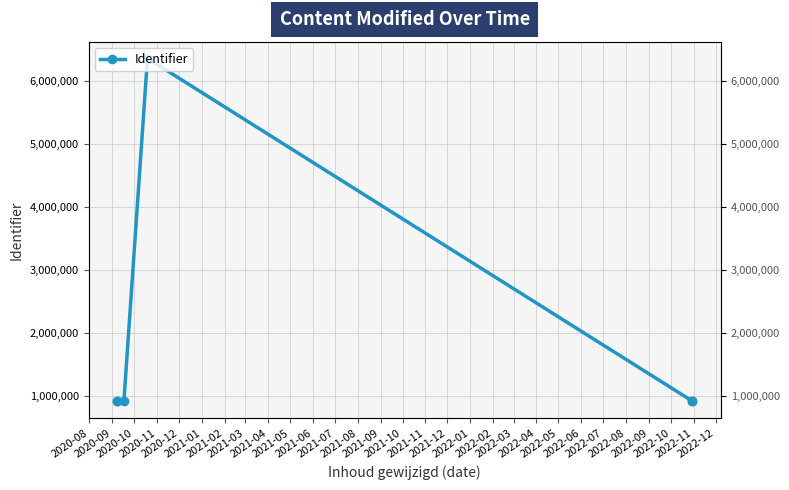

What is the minimum value shown in the chart?

920603